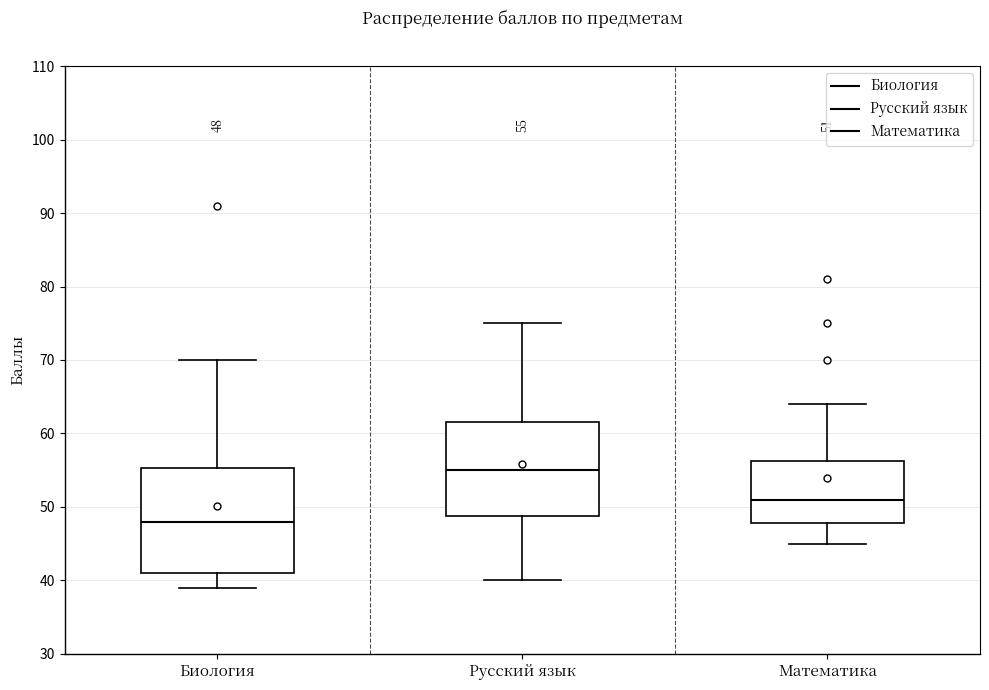

Which box has the highest median line?

Русский язык